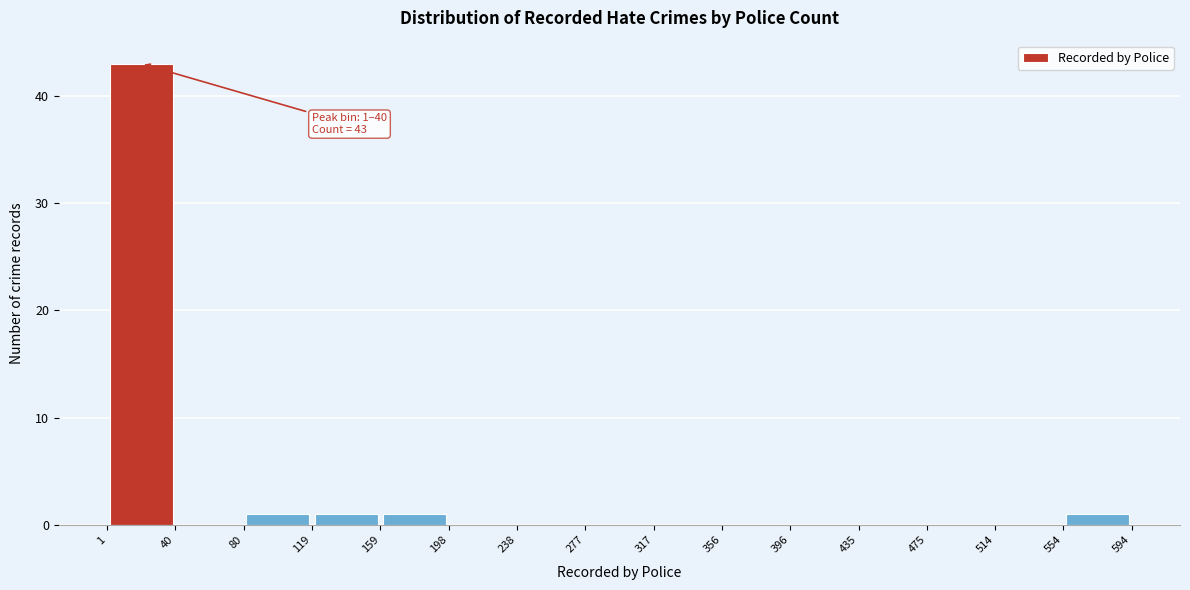

Which range on the x-axis has the tallest bar?

1 to 40